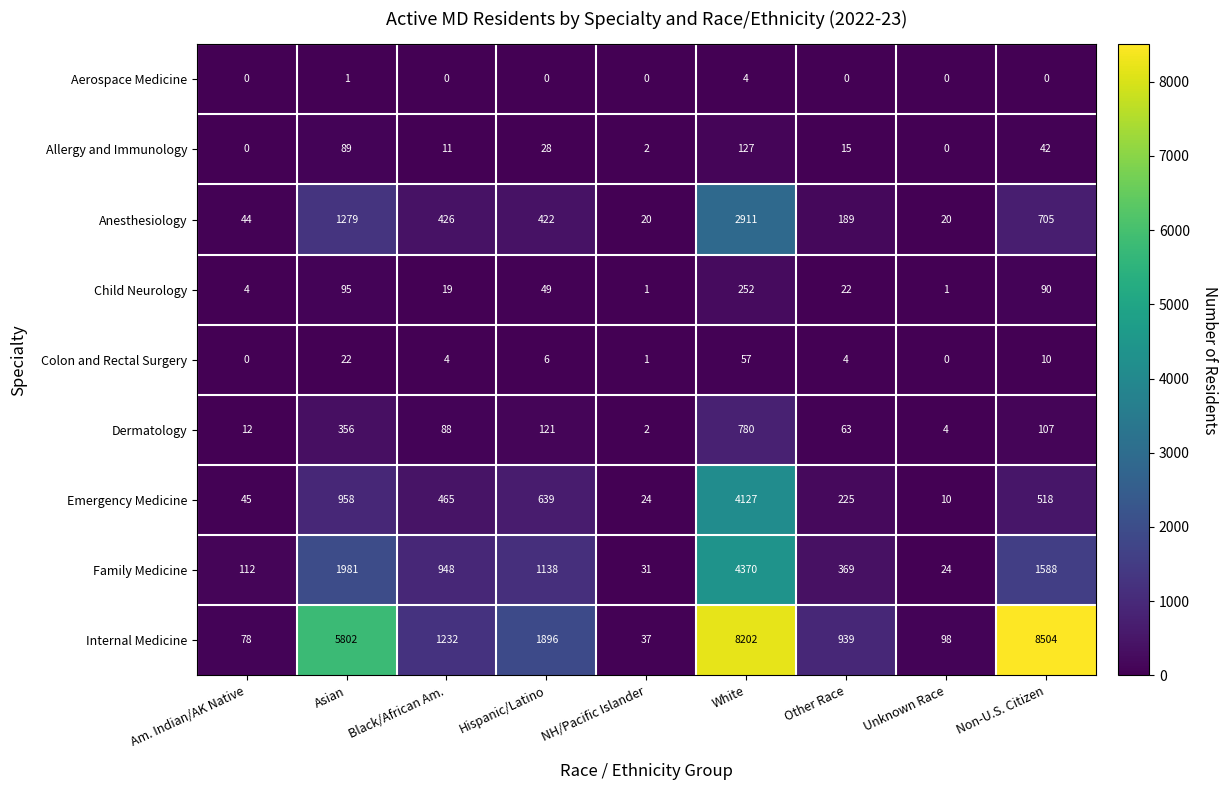

At how many categories does at least one series exceed 5369?

3